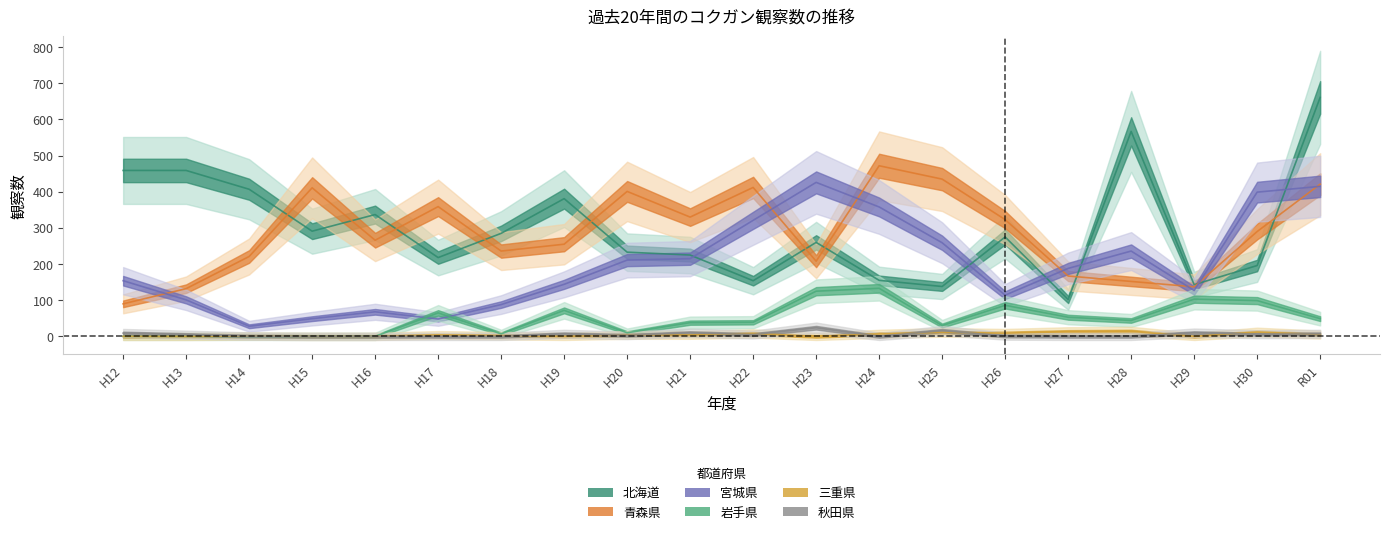

True or false: 宮城県 has a value of 652 at R01.

False